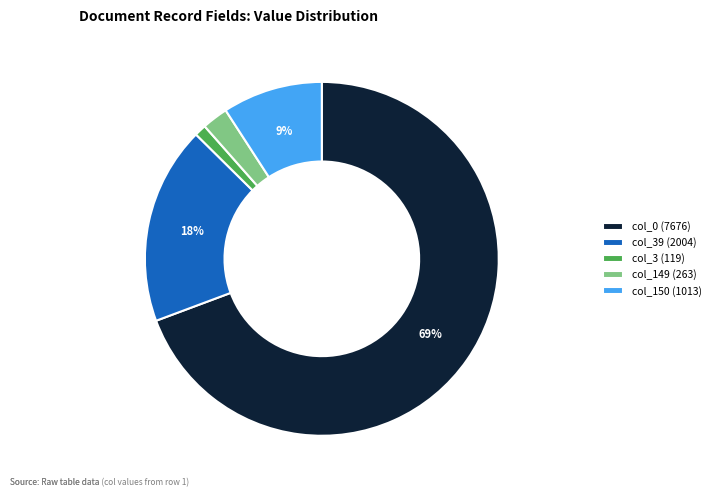

How many segments does this pie chart have?

5